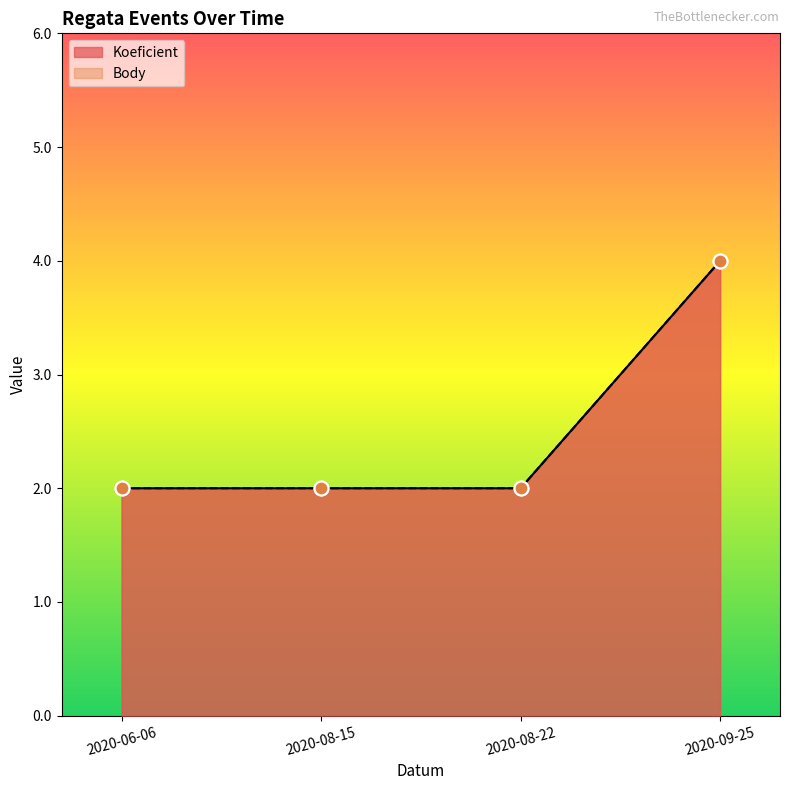

Which series reaches the maximum Y coordinate?

Koeficient